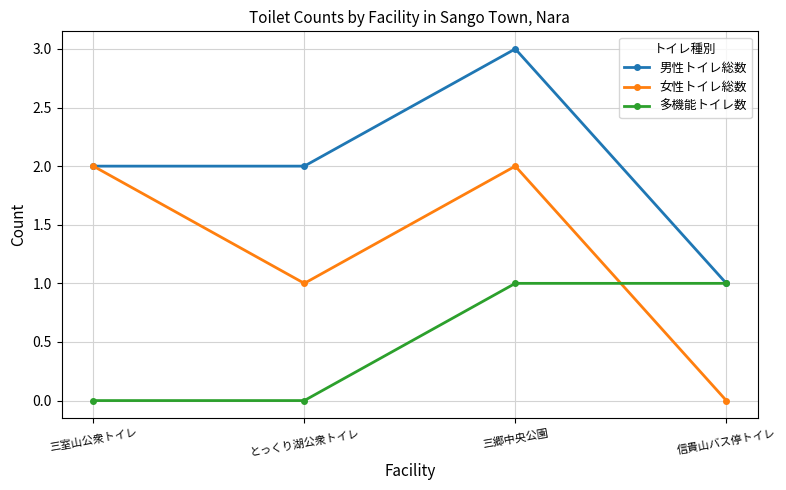

What is the value of the 多機能トイレ数 point at the 3rd from the left?

1